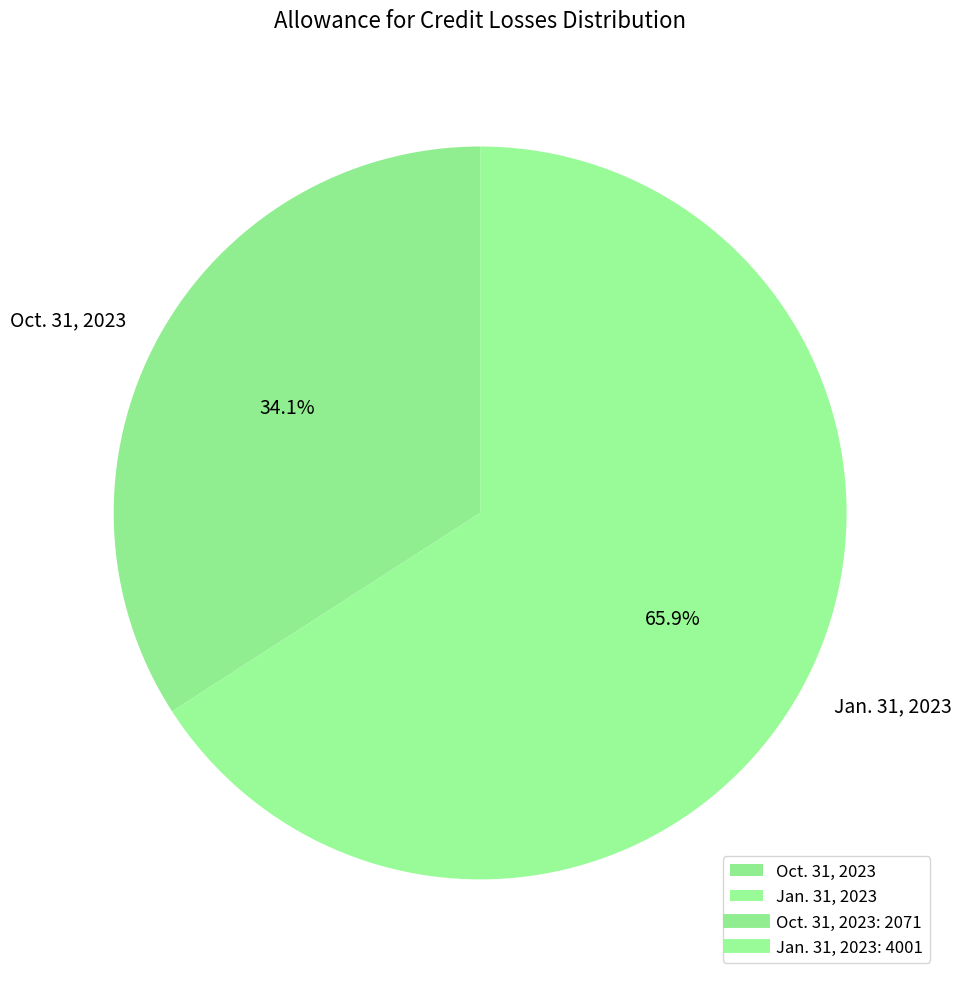

Is there a majority slice in this chart?

Yes